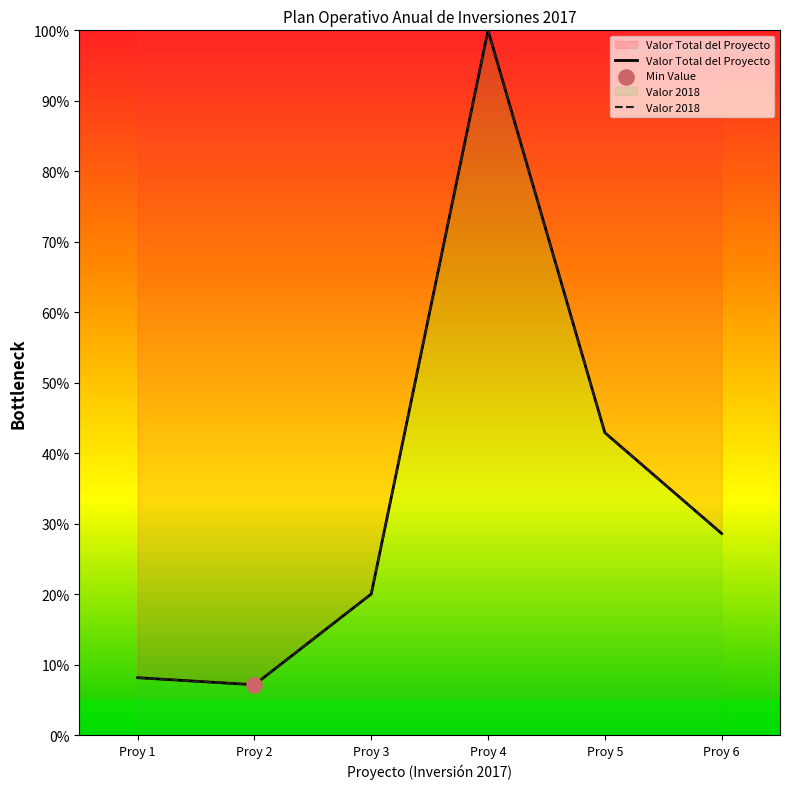

At which category is the sum across all series the highest?

Proy 4